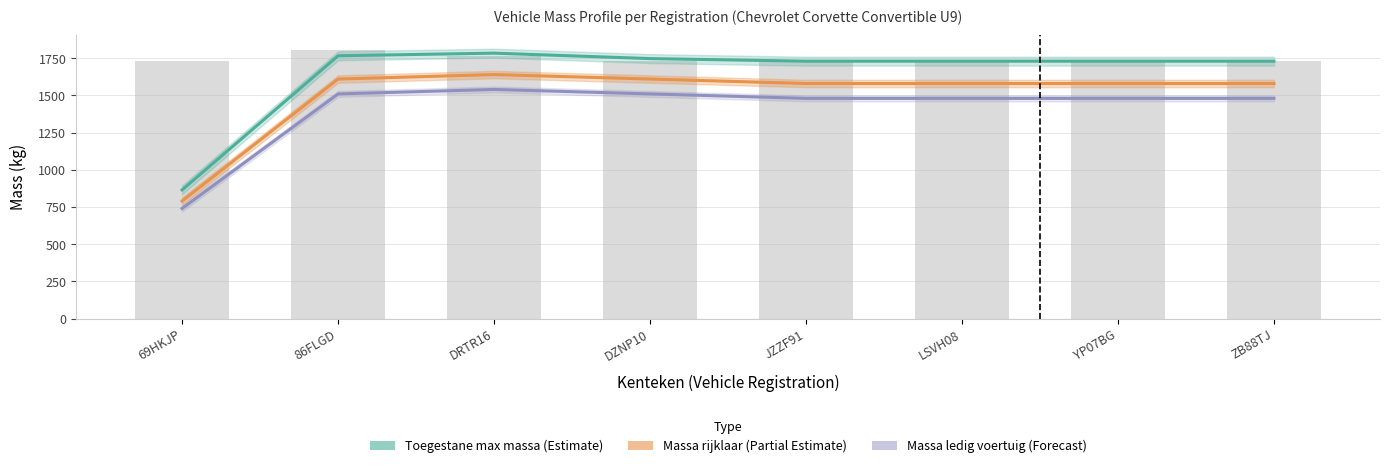

What is the value of the Massa ledig voertuig bar at the 3rd from the left?

1540.0